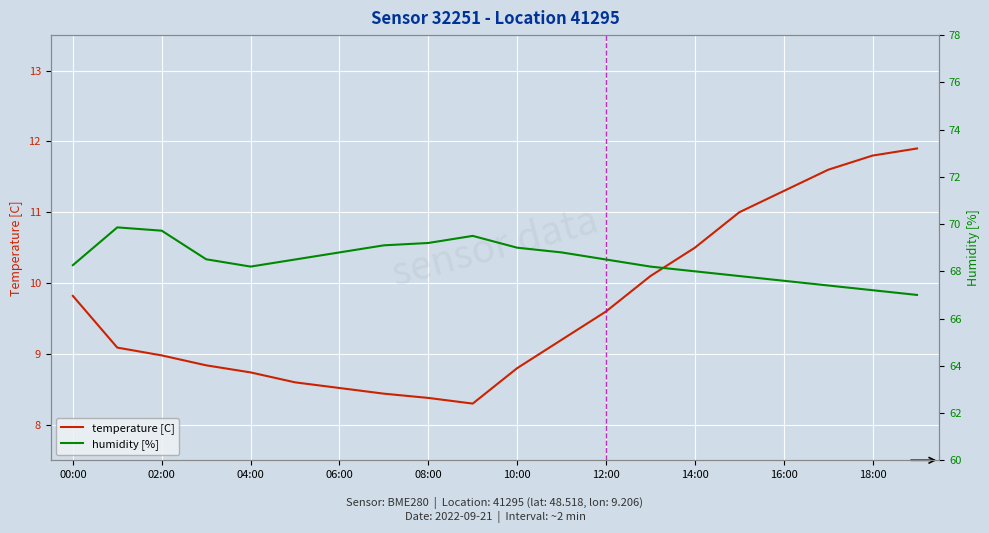

What is the maximum value for temperature [C]?

11.9